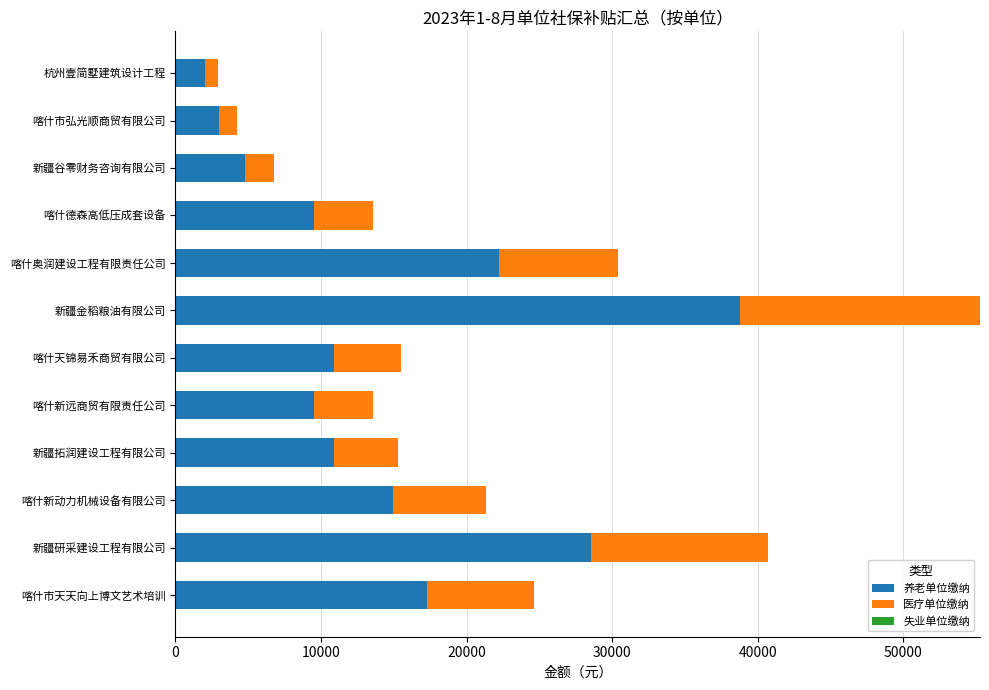

Is it true that 养老单位缴纳 equals 10887.7 at 新疆拓润建设工程有限公司?

True